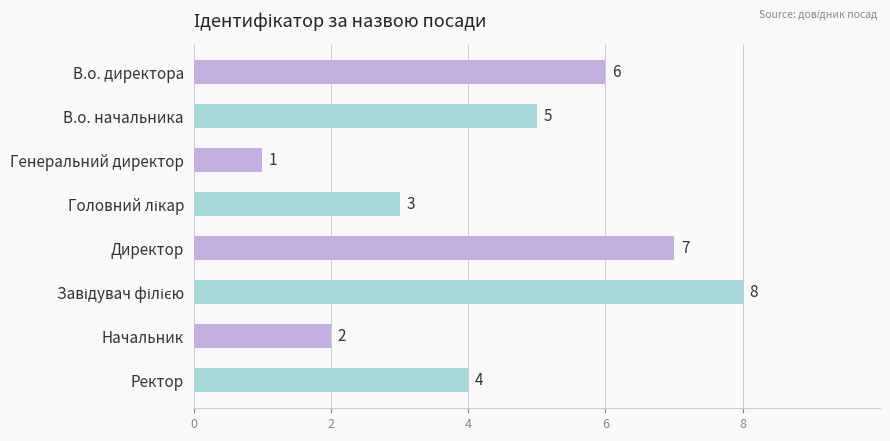

True or false: the data shows 5 at В.о. начальника.

True